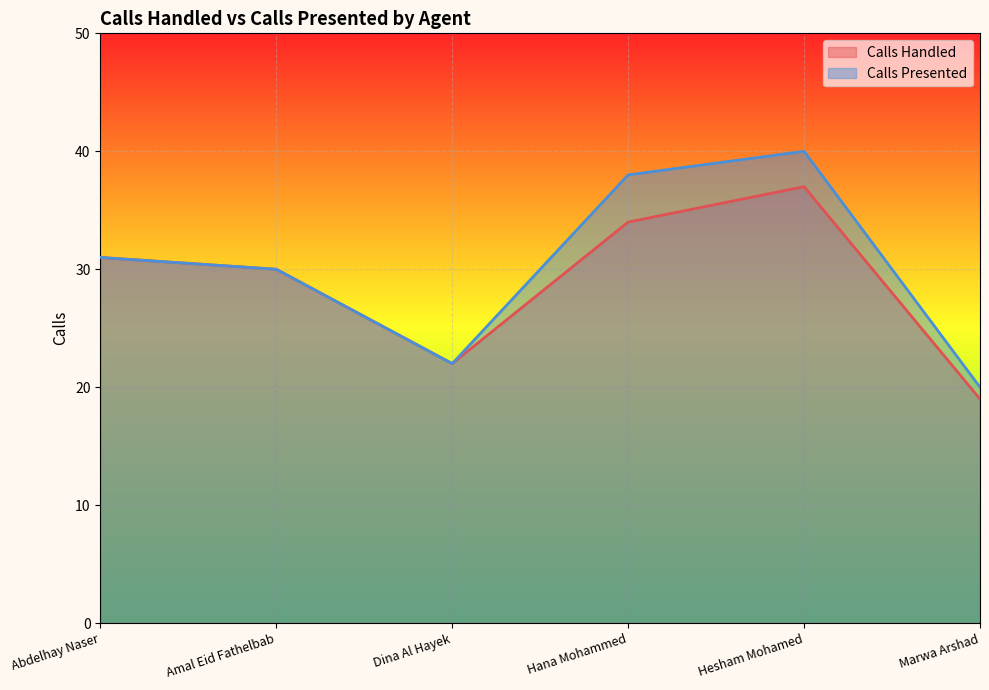

At Dina Al Hayek, list the series in order from largest to smallest.

Calls Handled, Calls Presented